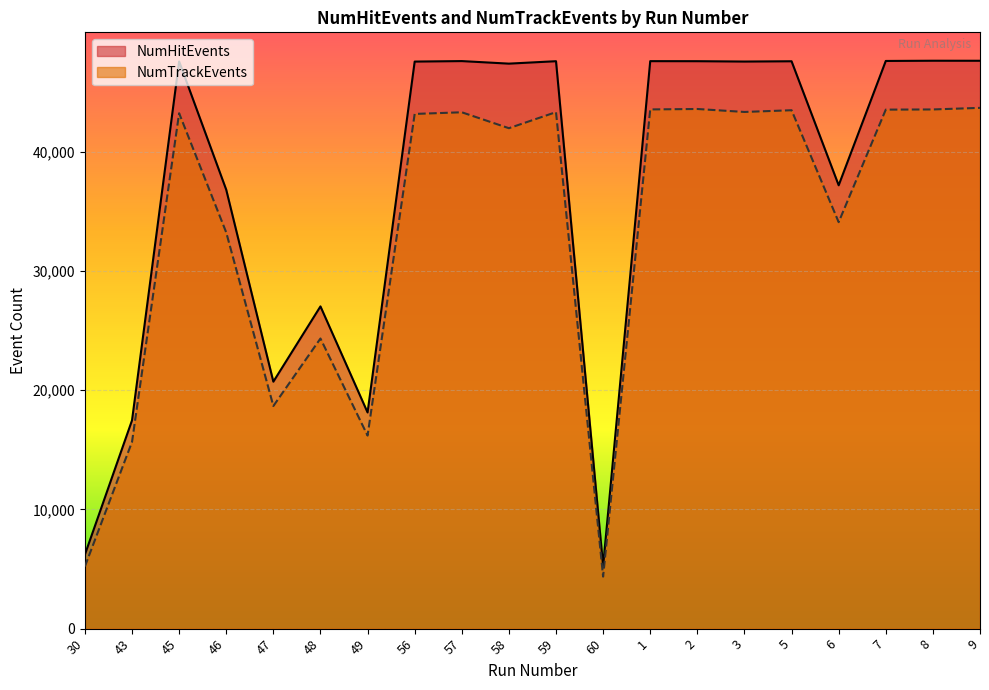

Reading left to right, list all the values displayed in this chart.

NumHitEvents: 6210	17464	47551	36797	20706	27017	18125	47543	47584	47370	47574	5263	47579	47575	47545	47569	37171	47595	47614	47611
NumTrackEvents: 5212	15656	43212	33215	18664	24325	16186	43153	43292	41957	43305	4361	43531	43568	43319	43464	34080	43514	43529	43662